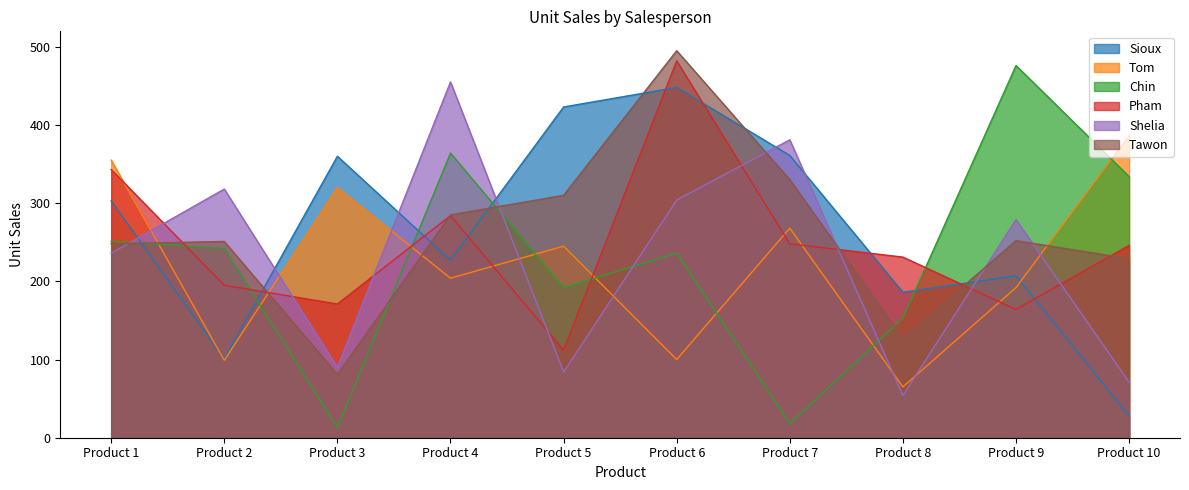

In Tawon, how many points are higher than both neighbors (excluding endpoints)?

3